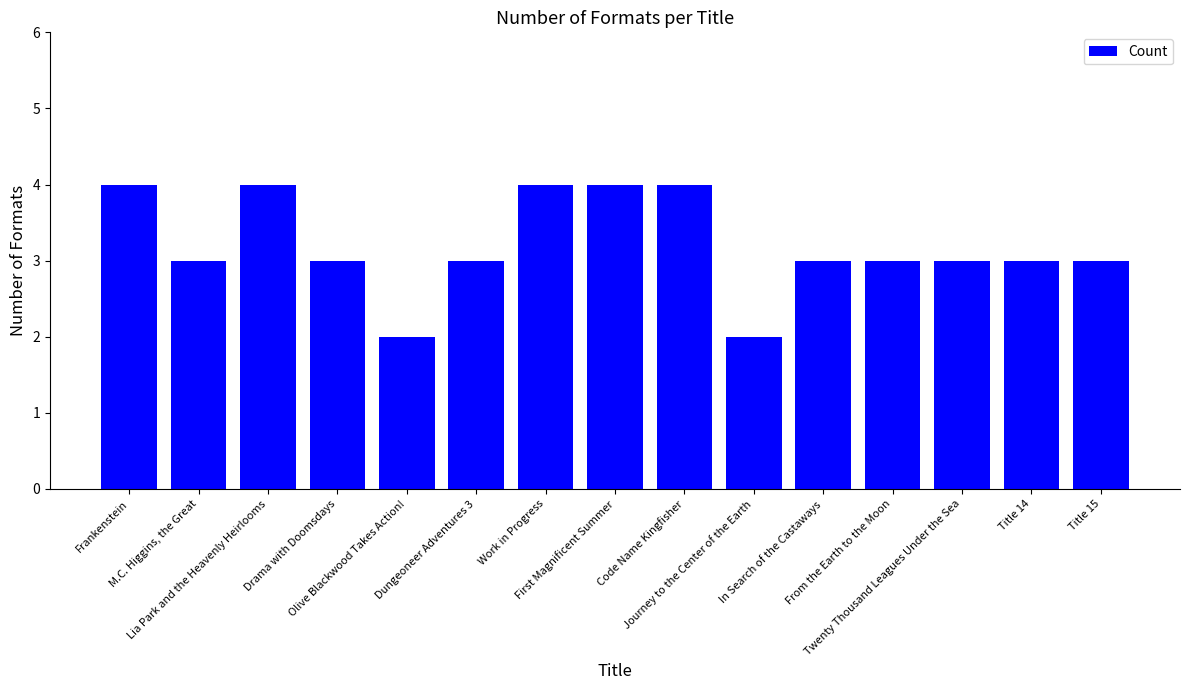

What is the change in value from Lia Park and the Heavenly Heirlooms to Drama with Doomsdays?

-1